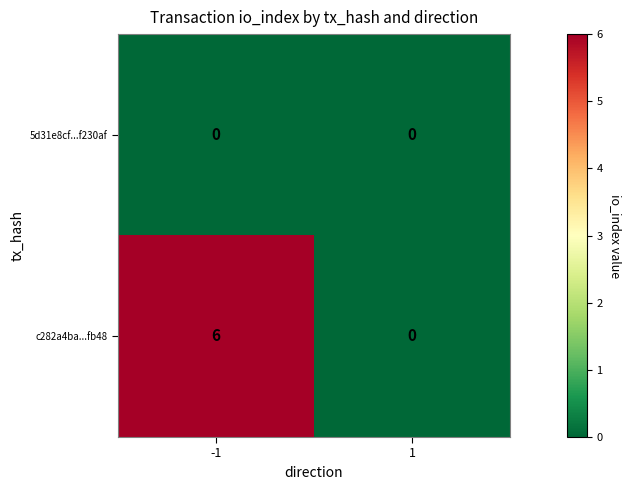

What is the difference between the highest and lowest values at -1?

6